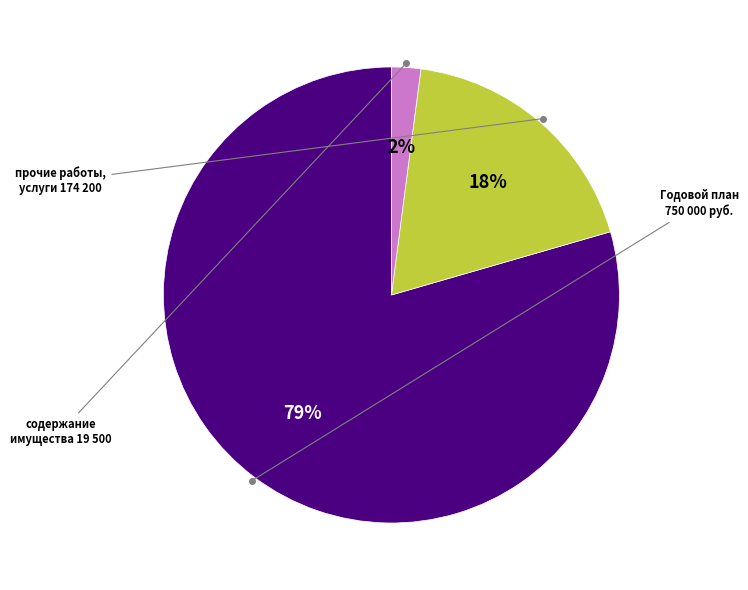

To the nearest percent, what is the average slice percentage?

33%